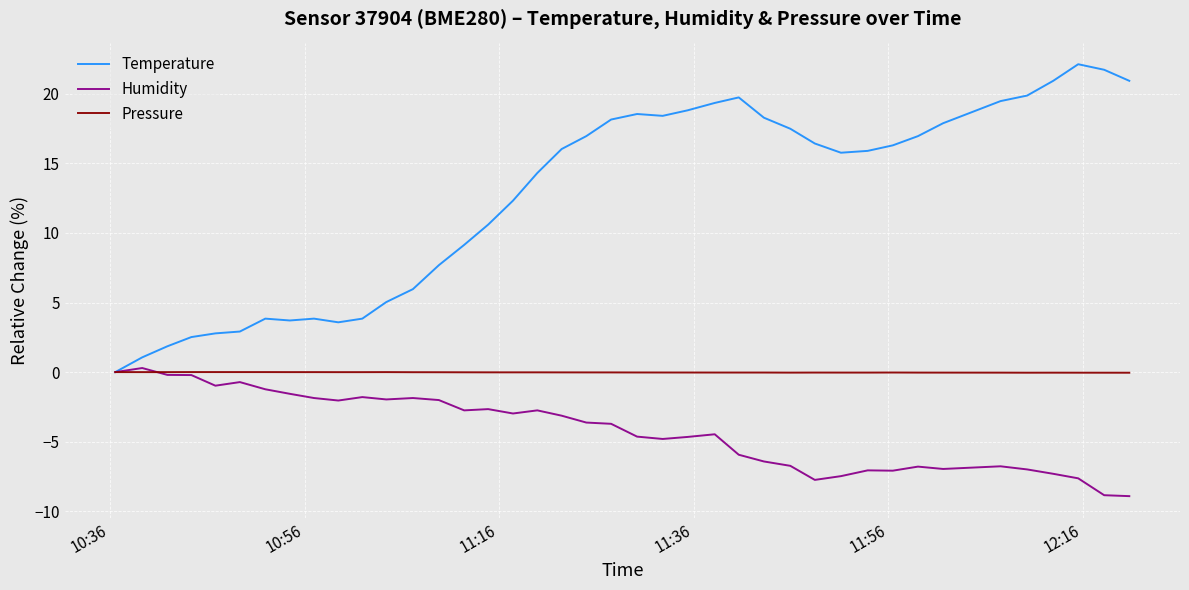

List the series in order of their overall mean, lowest first.

Humidity, Pressure, Temperature